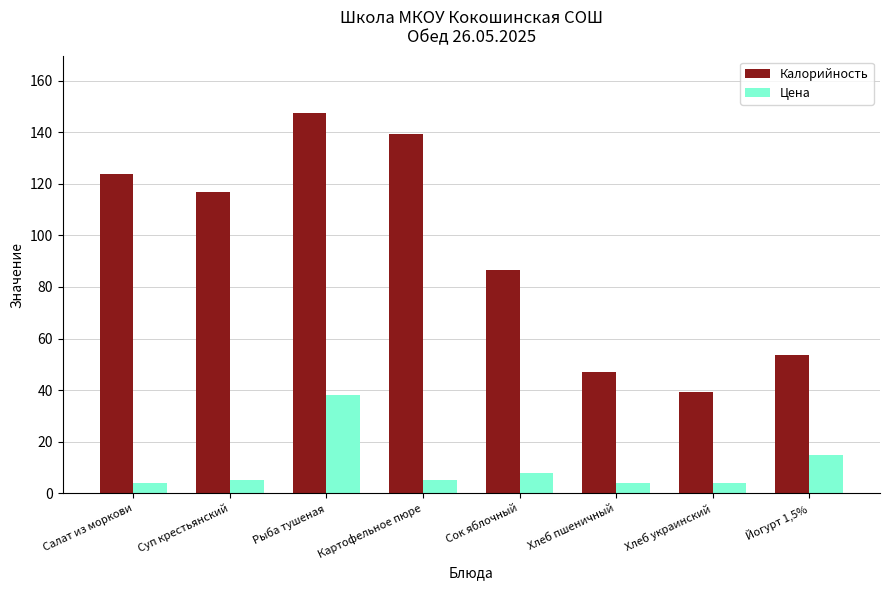

Which series has the largest range (max minus min)?

Калорийность